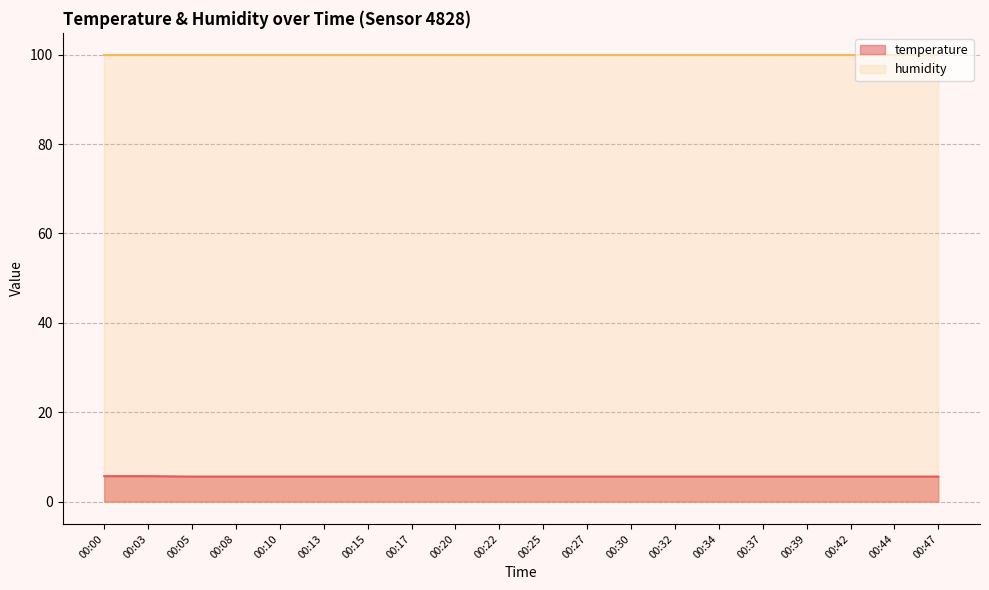

Which label corresponds to the smallest value in the chart?

00:05